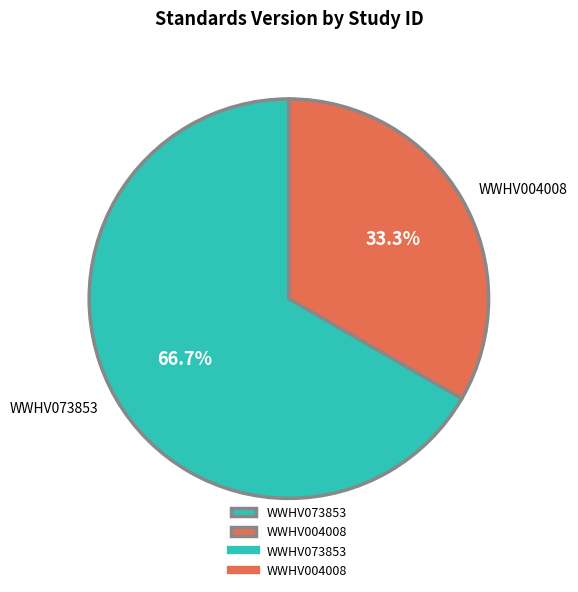

What percentage is the WWHV073853 slice, to the nearest percent?

67%